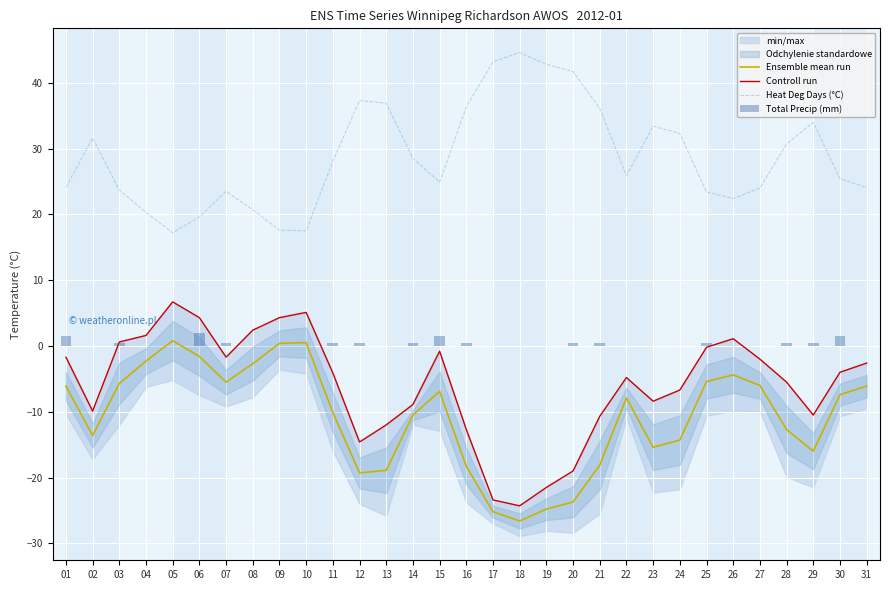

Reading left to right, transcribe all the data shown in this chart.

Ensemble mean run: -6.1	-13.6	-5.7	-2.3	0.8	-1.6	-5.5	-2.7	0.4	0.5	-10.1	-19.3	-18.9	-10.5	-6.9	-18.3	-25.2	-26.6	-24.8	-23.7	-18.1	-7.9	-15.4	-14.3	-5.4	-4.4	-6.0	-12.7	-16.0	-7.4	-6.1
Controll run: -1.7	-9.9	0.6	1.6	6.7	4.3	-1.7	2.4	4.3	5.1	-4.1	-14.6	-12.0	-8.9	-0.8	-12.7	-23.4	-24.3	-21.5	-19.0	-10.7	-4.8	-8.4	-6.7	-0.2	1.1	-2.0	-5.5	-10.5	-4.0	-2.6
Heat Deg Days (°C): 24.1	31.6	23.7	20.3	17.2	19.6	23.5	20.7	17.6	17.5	28.1	37.3	36.9	28.5	24.9	36.3	43.2	44.6	42.8	41.7	36.1	25.9	33.4	32.3	23.4	22.4	24.0	30.7	34.0	25.4	24.1
Total Precip (mm): 1.5	0.0	0.5	0.0	0.0	2.0	0.5	0.0	0.0	0.0	0.5	0.5	0.0	0.5	1.5	0.5	0.0	0.0	0.0	0.5	0.5	0.0	0.0	0.0	0.5	0.0	0.0	0.5	0.5	1.5	0.0